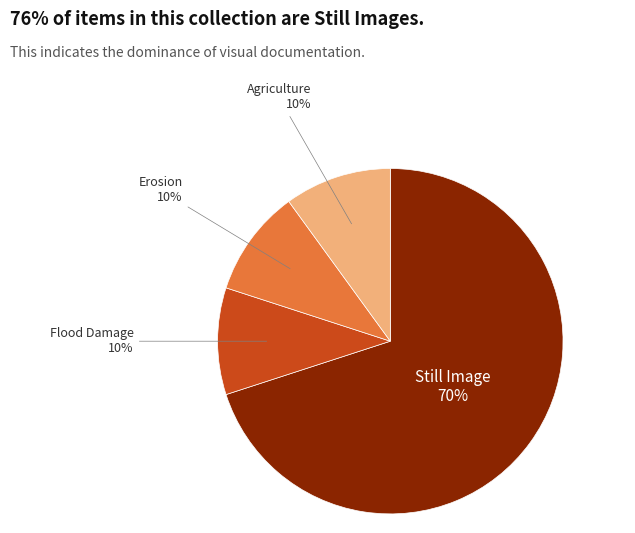

Does Still Image represent more than half of the total?

Yes